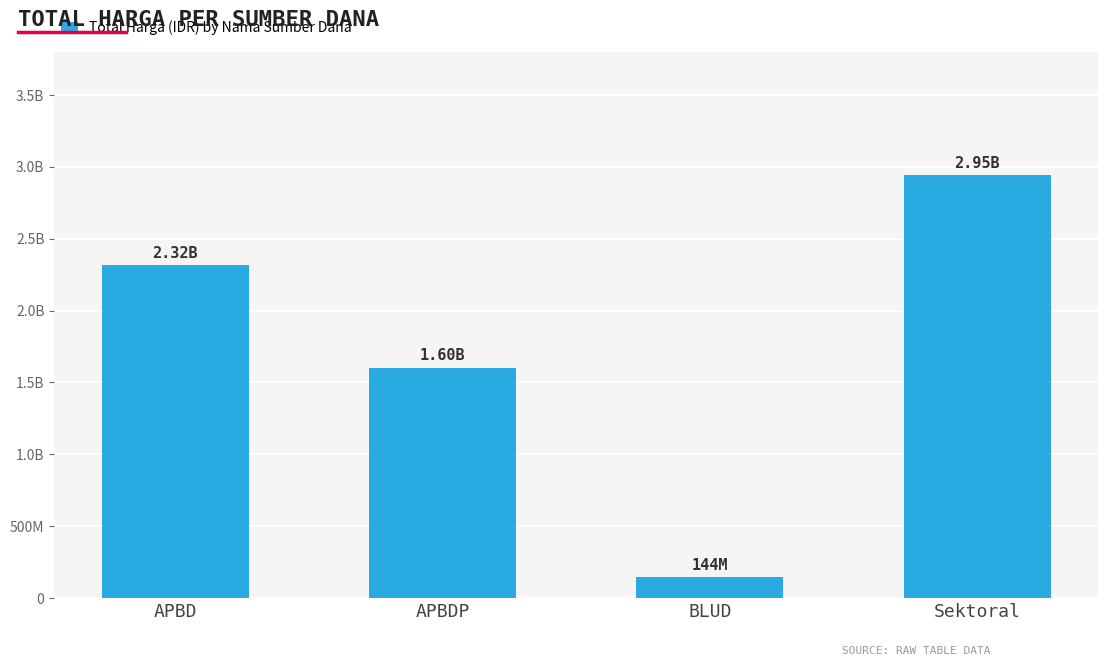

List the labels in order of value, largest first.

Sektoral, APBD, APBDP, BLUD